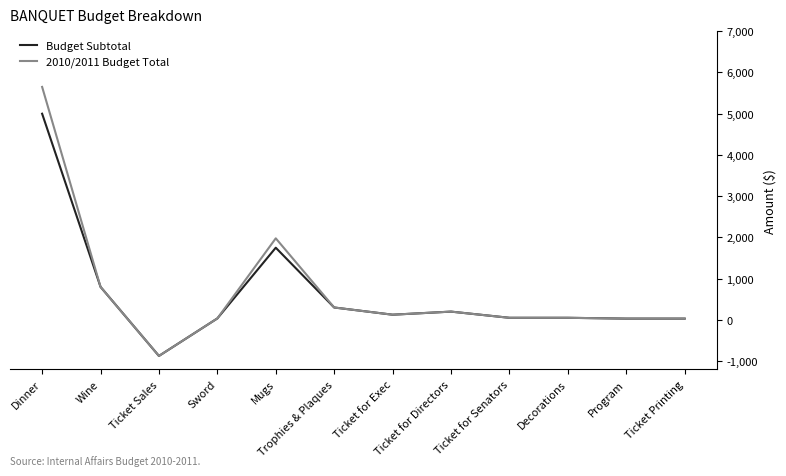

Is it true that Budget Subtotal equals 5000.0 at Dinner?

True